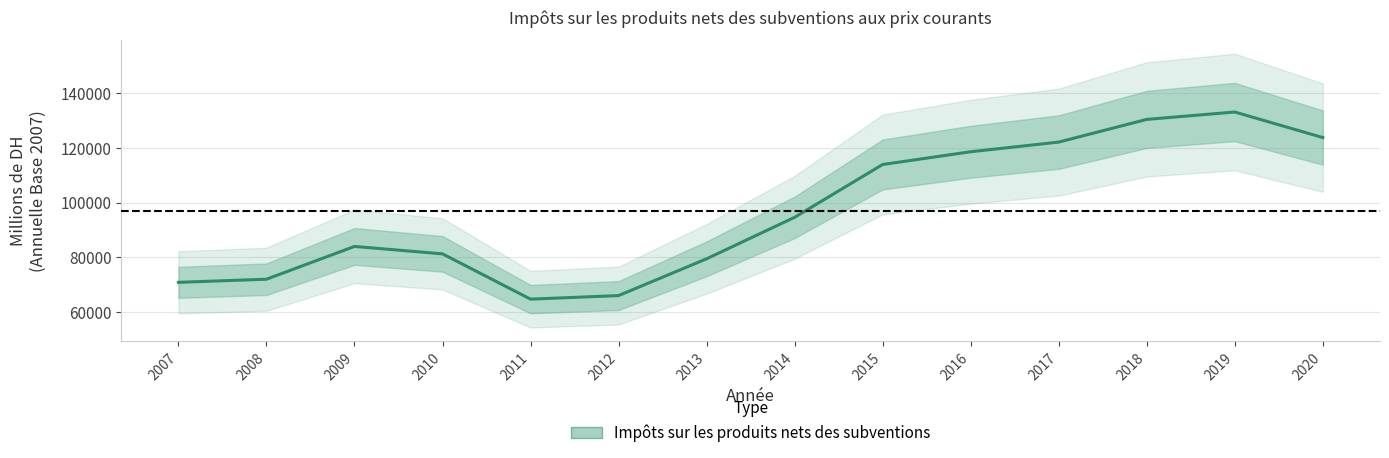

Reading right to left, extract all data points from this chart.

123810	133148	130447	122157	118628	113971	94668	79510	66068	64768	81312	84031	72049	70911